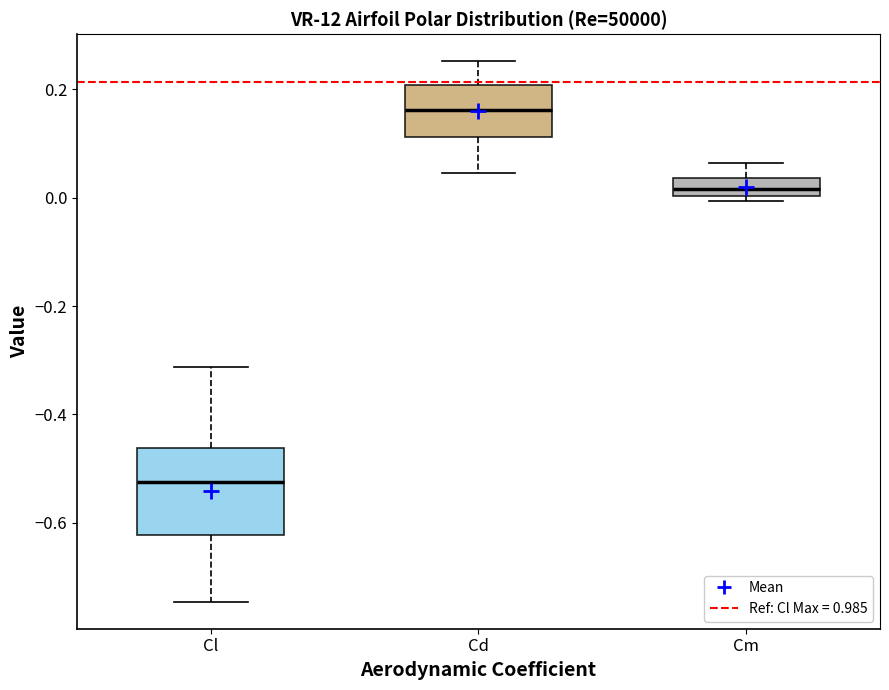

Which box's median line is the highest?

Cd